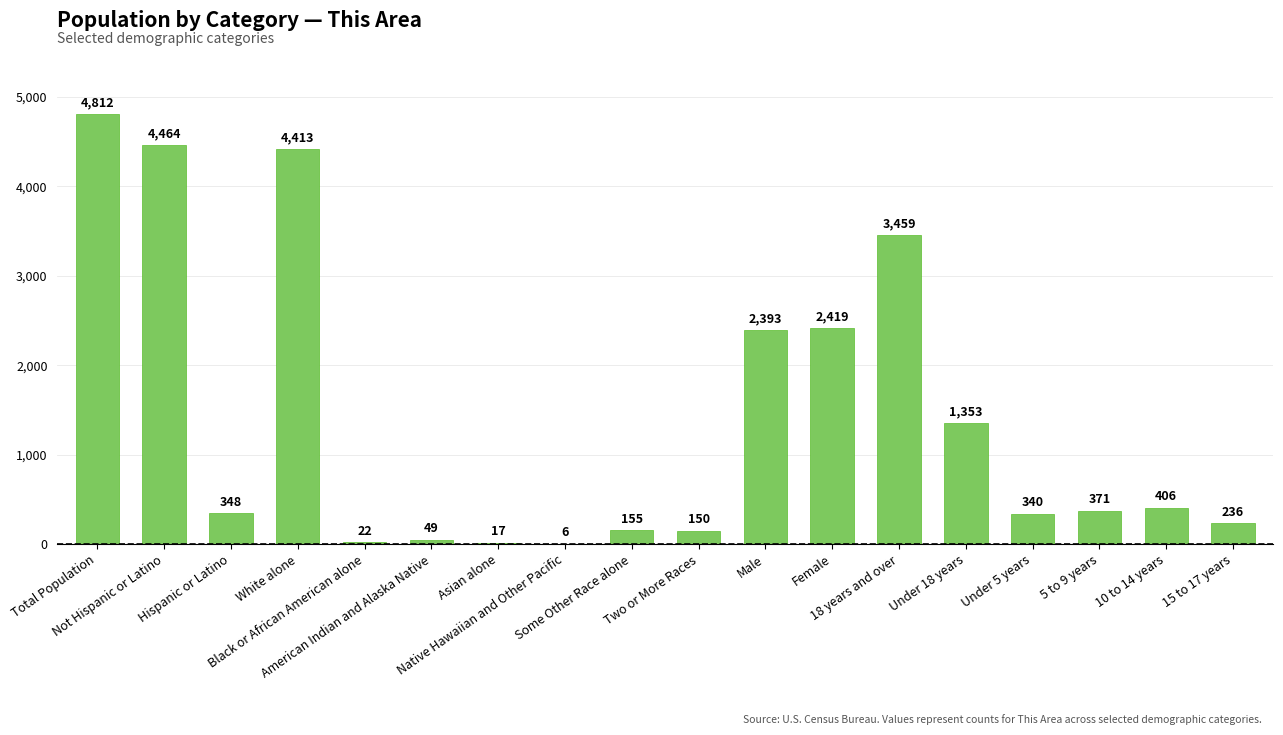

What is the maximum value shown in the chart?

4812